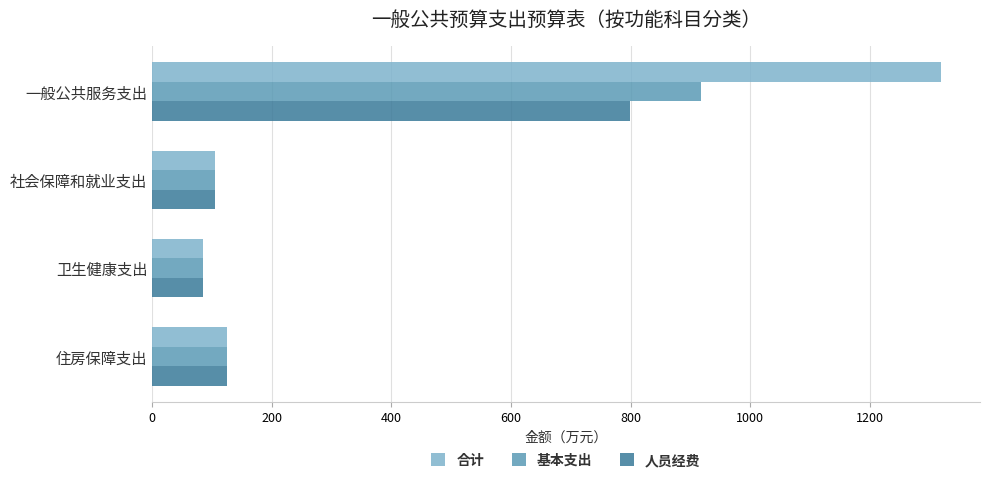

What are all the series names shown in the legend?

合计, 基本支出, 人员经费